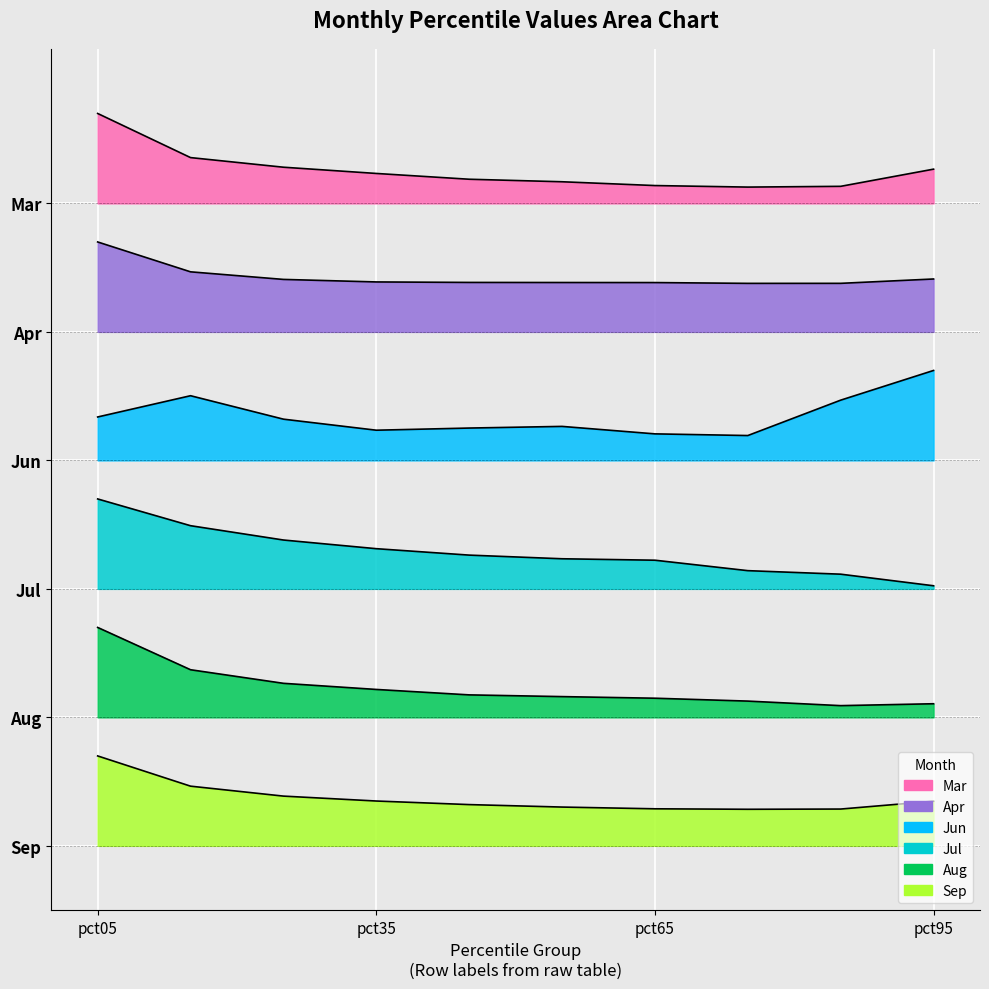

Which has a higher value, pct25 or pct75?

pct25